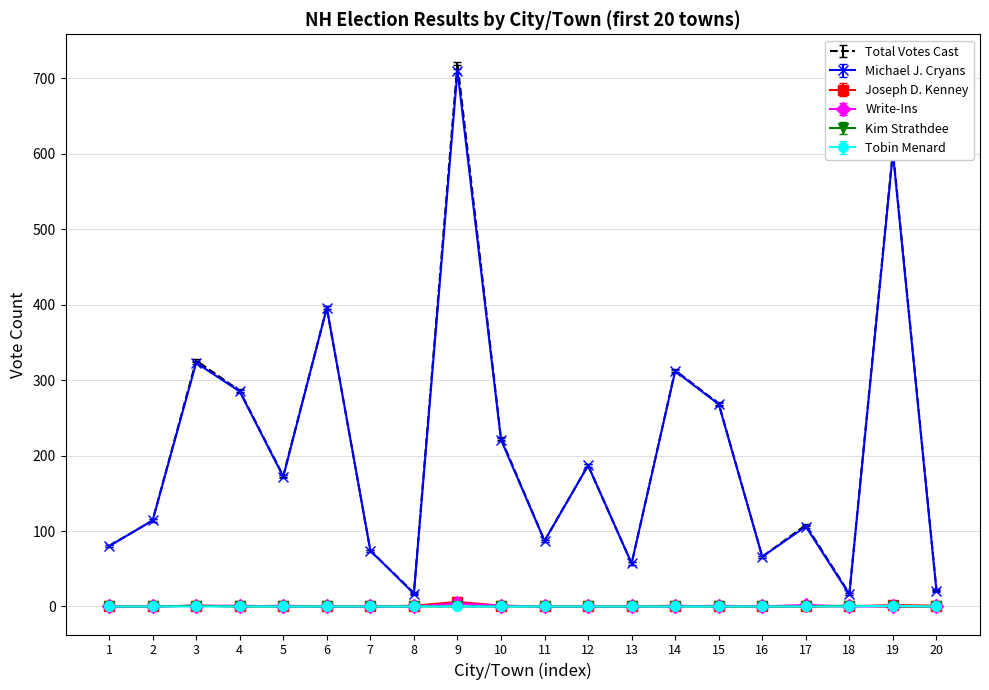

The value of Tobin Menard at 8 is 0. True or false?

True